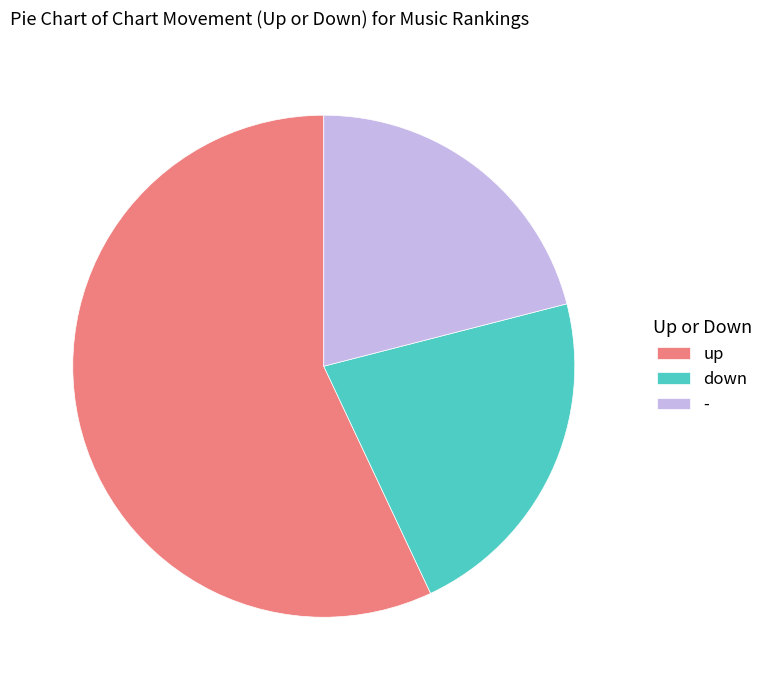

Which has a higher value, - or down?

down